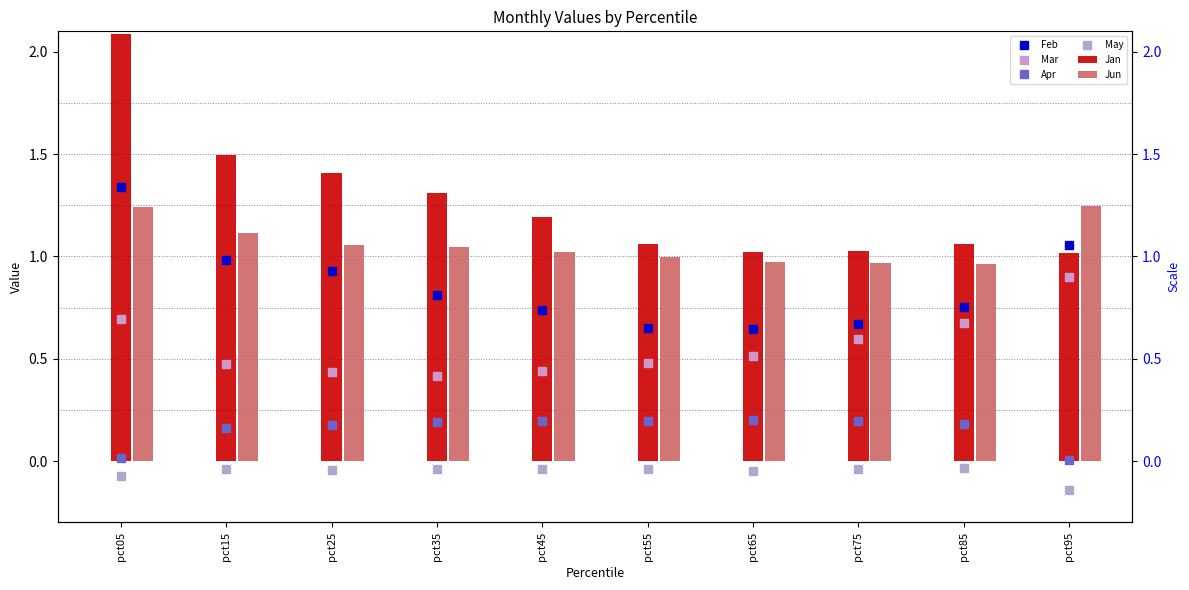

Between pct05 and pct65, which series saw the biggest shift?

Jan